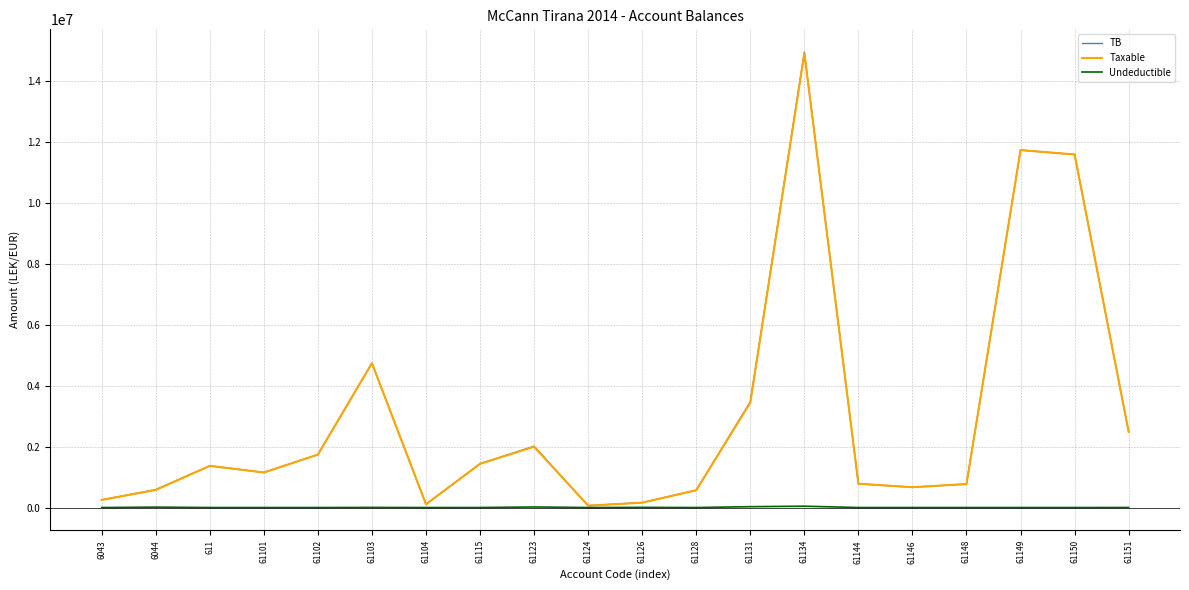

What is the greatest value displayed?

14931158.8